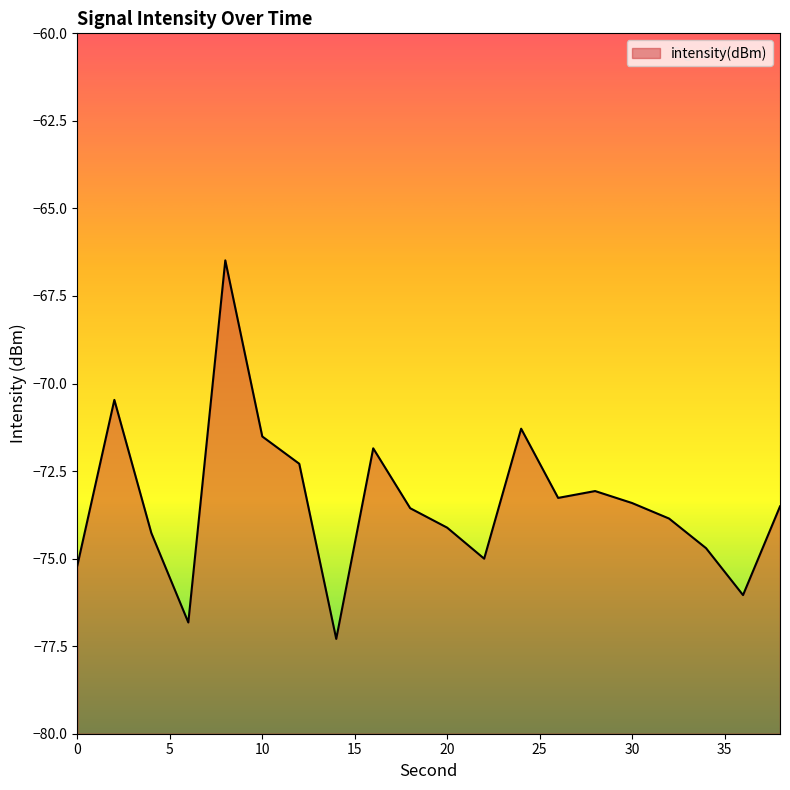

Reading right to left, extract all data points from this chart.

38=-73.5	36=-76.0	34=-74.7	32=-73.9	30=-73.4	28=-73.1	26=-73.3	24=-71.3	22=-75.0	20=-74.1	18=-73.6	16=-71.9	14=-77.3	12=-72.3	10=-71.5	8=-66.5	6=-76.8	4=-74.3	2=-70.5	0=-75.2